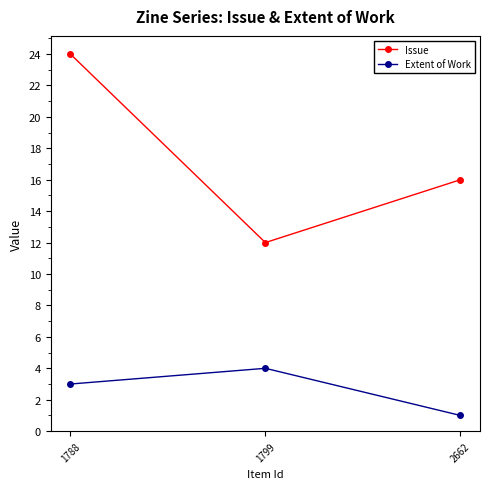

True or false: Issue has a value of 8 at 1799.

False